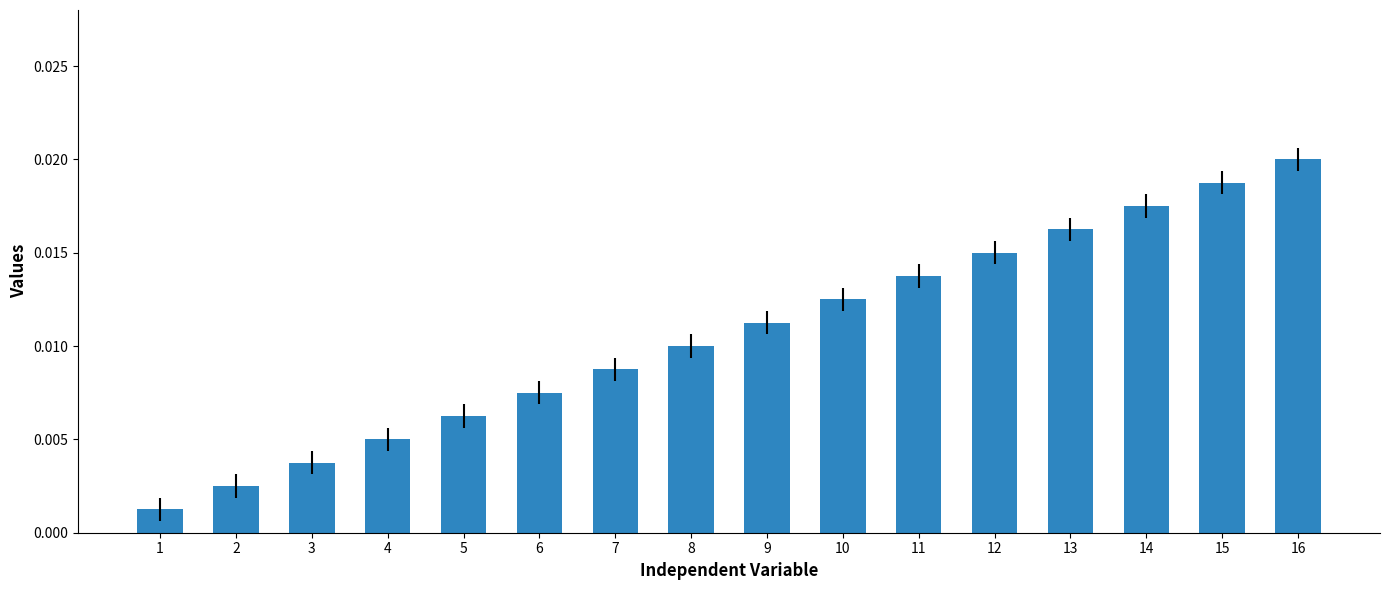

At which category does the chart reach its peak across all series?

16